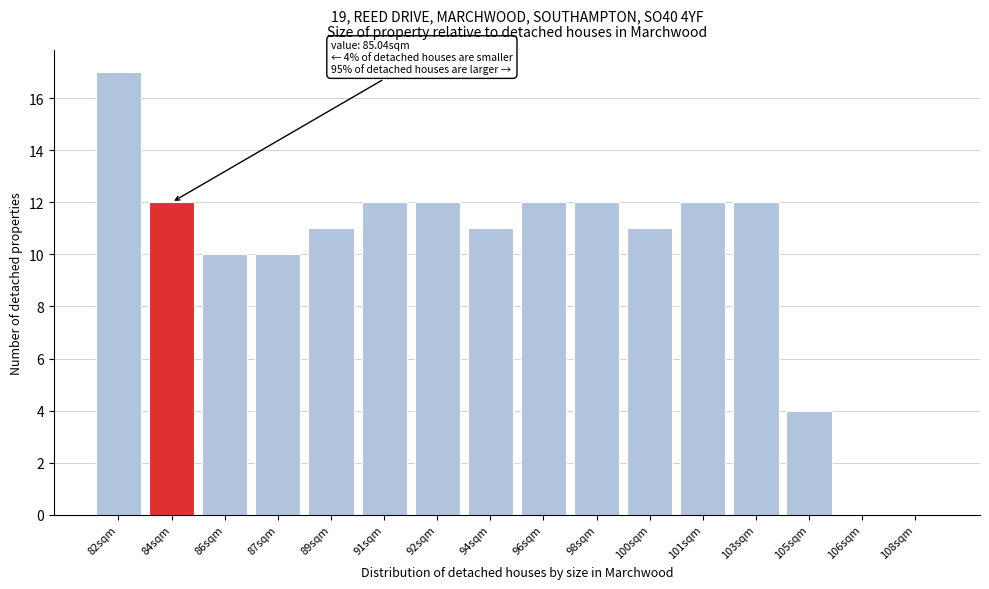

Reading right to left, extract all data points from this chart.

108sqm=0	106sqm=0	105sqm=4	103sqm=12	101sqm=12	100sqm=11	98sqm=12	96sqm=12	94sqm=11	92sqm=12	91sqm=12	89sqm=11	87sqm=10	86sqm=10	84sqm=12	82sqm=17